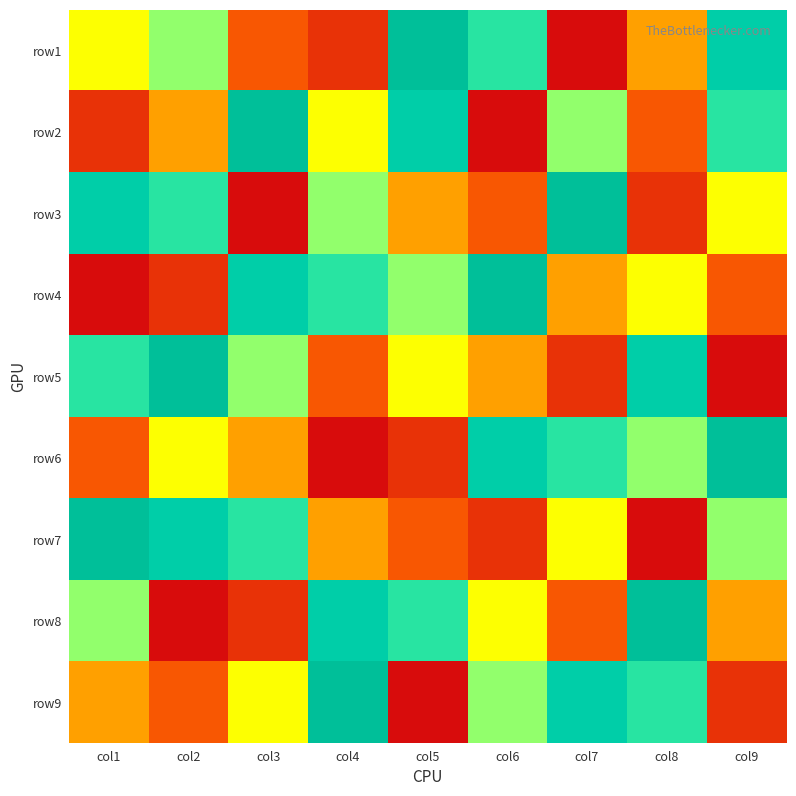

Which category has the lowest value across all series?

col7